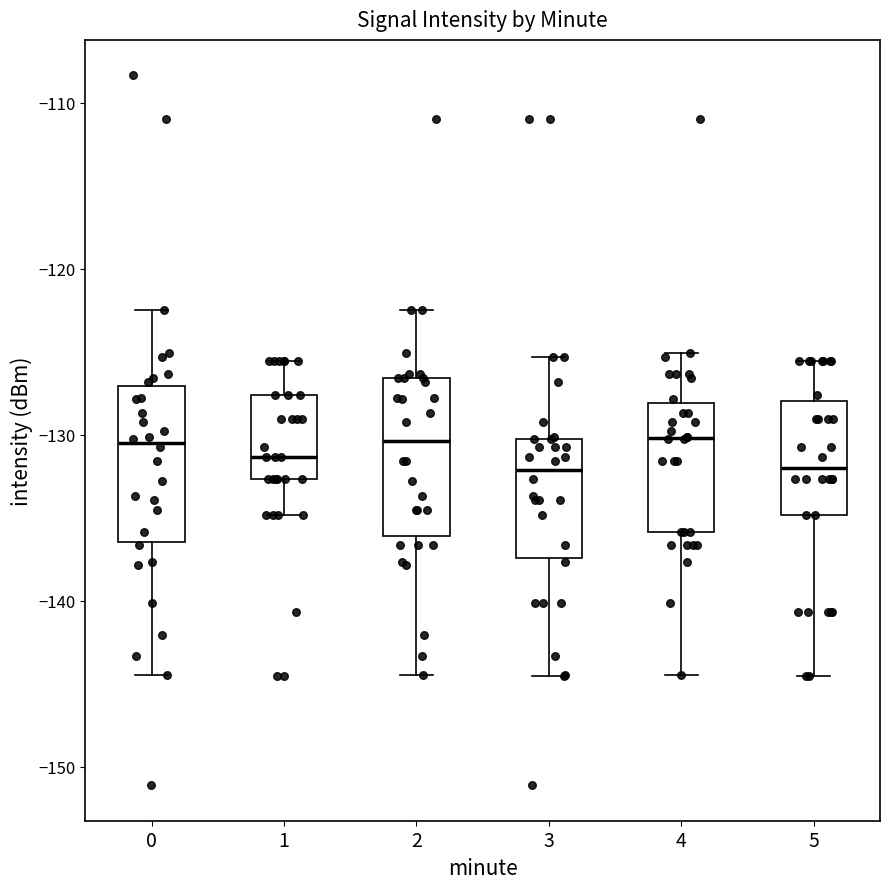

Where does the upper whisker of the box at x = 2 end on the y-axis? The values are not printed on the chart, so give them approximately, as read against the axis.

-122